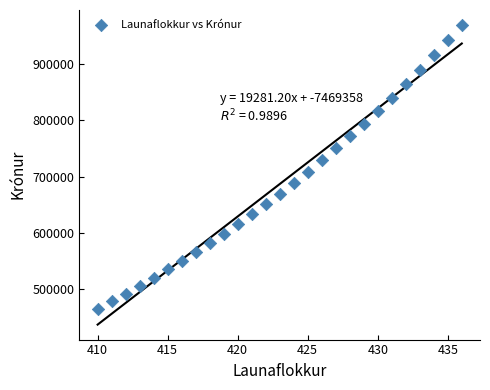

What is the range of X values (max minus min)?

26